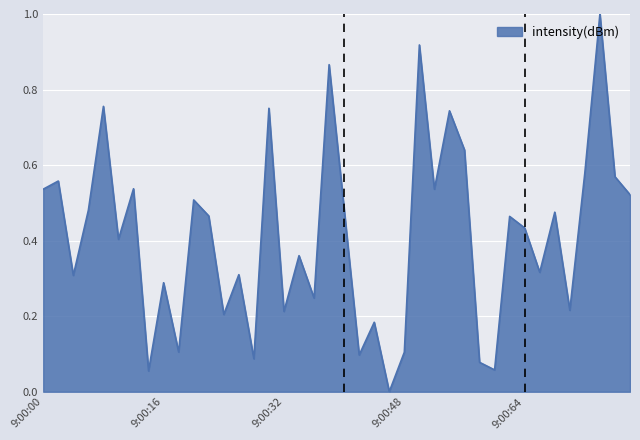

What is the greatest value displayed?

1.0